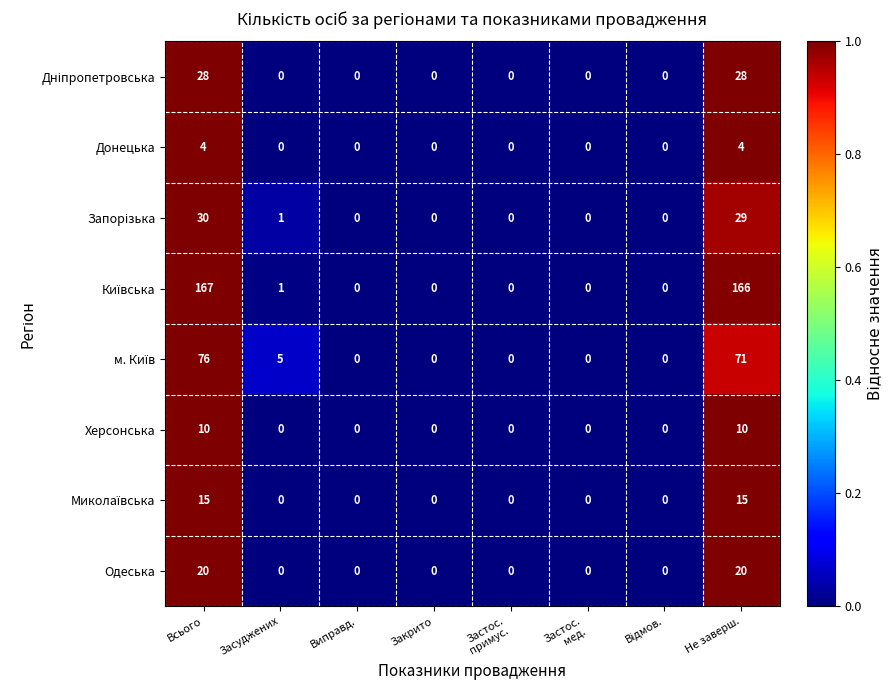

At which category does the chart reach its peak across all series?

Всього